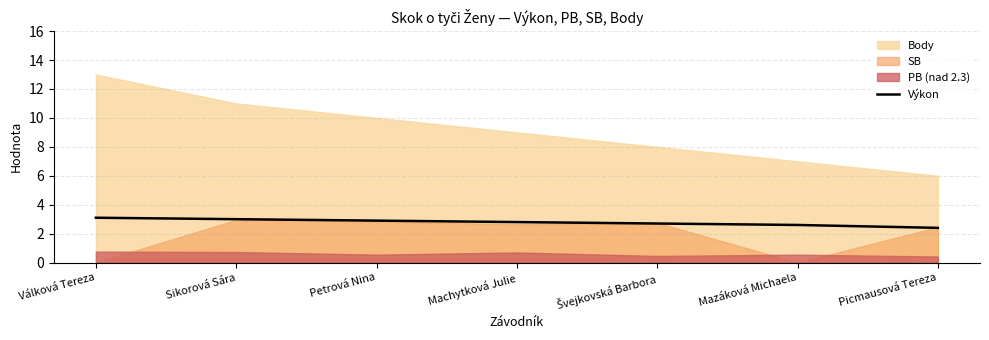

What is the ratio of the value at Mazáková Michaela to the value at Machytková Julie?

0.9